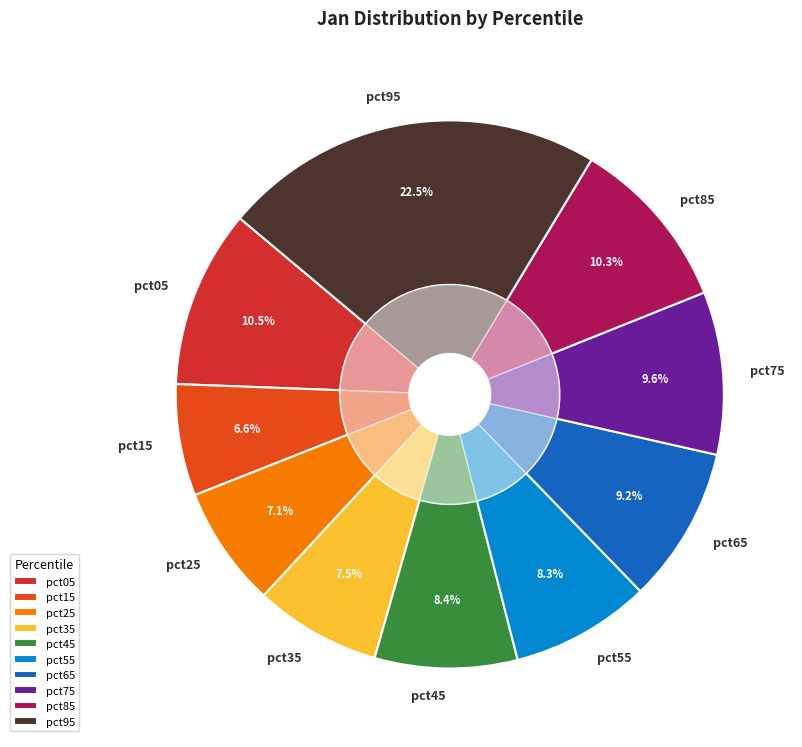

Is pct25 the majority of the pie?

No